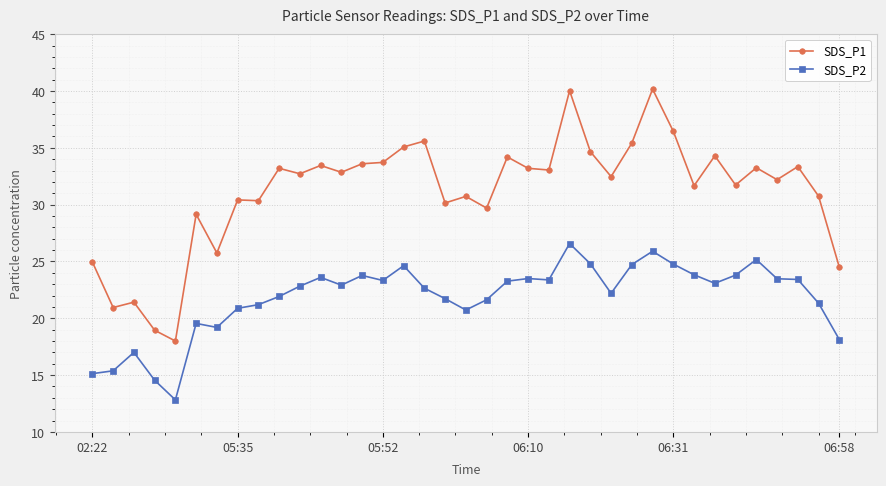

What is the difference between the maximum and second lowest values in the SDS_P1 series?

21.2